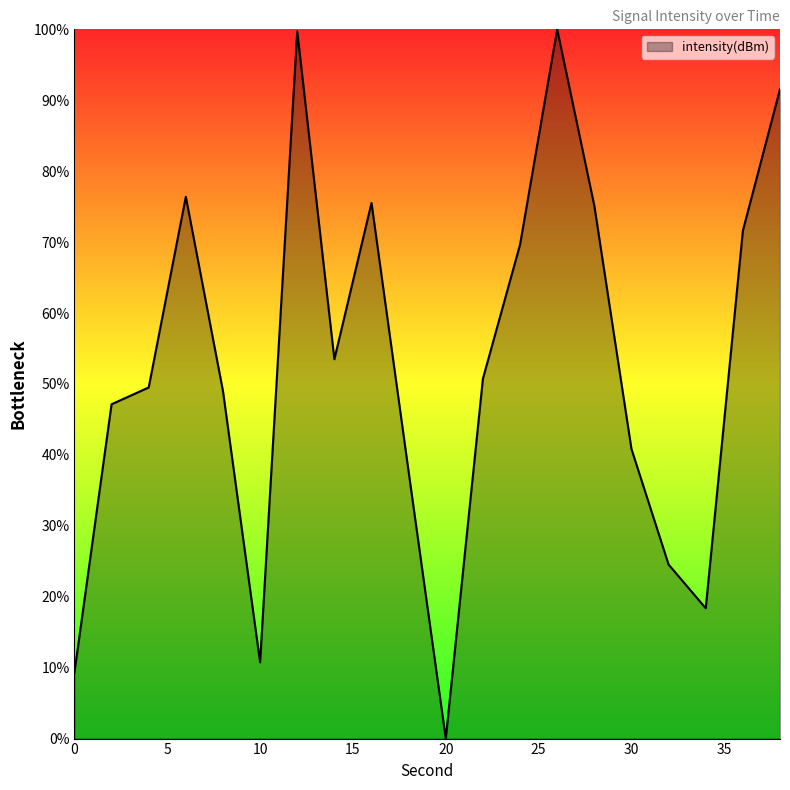

What is the maximum value shown in the chart?

100.0